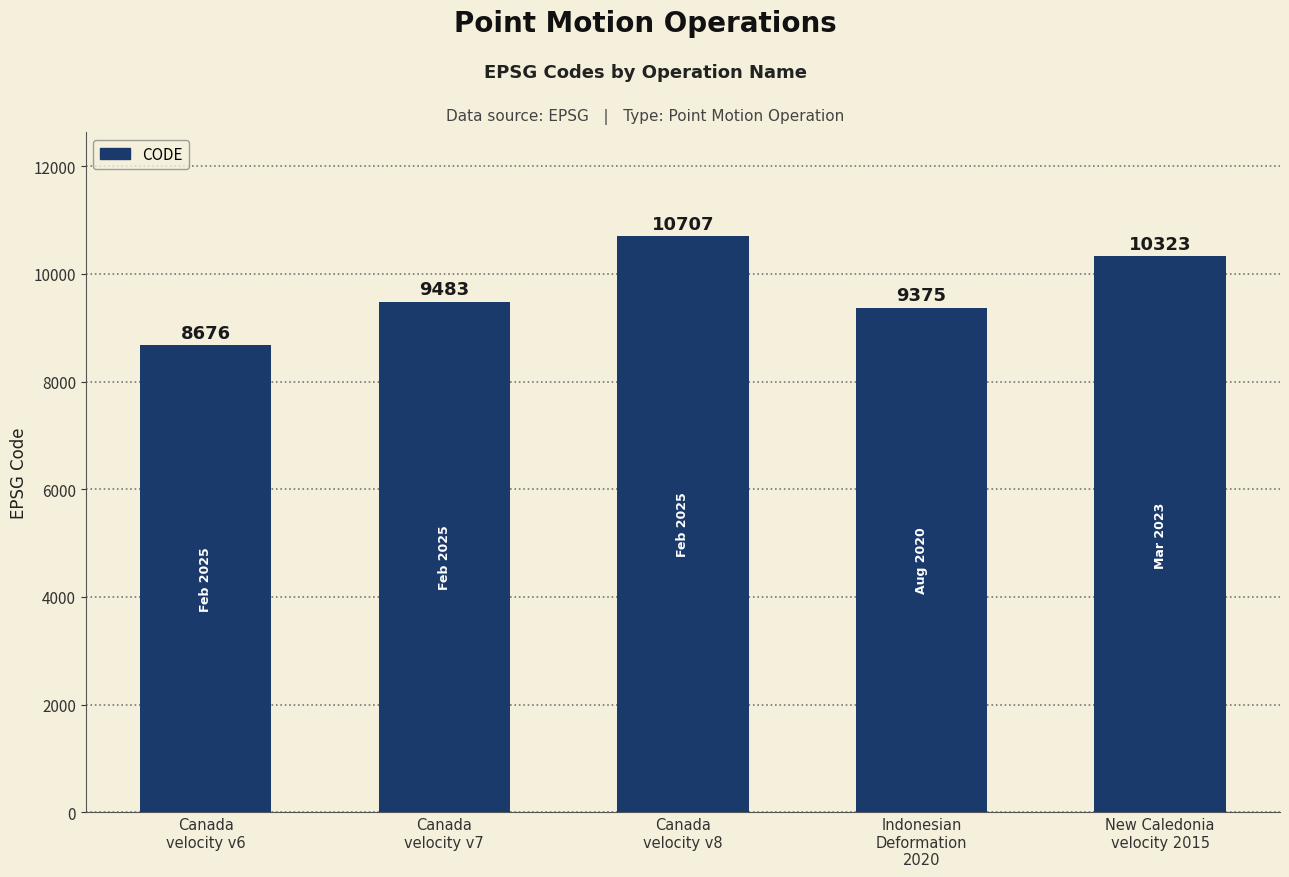

What is the value of the 5th bar from the left?

10323